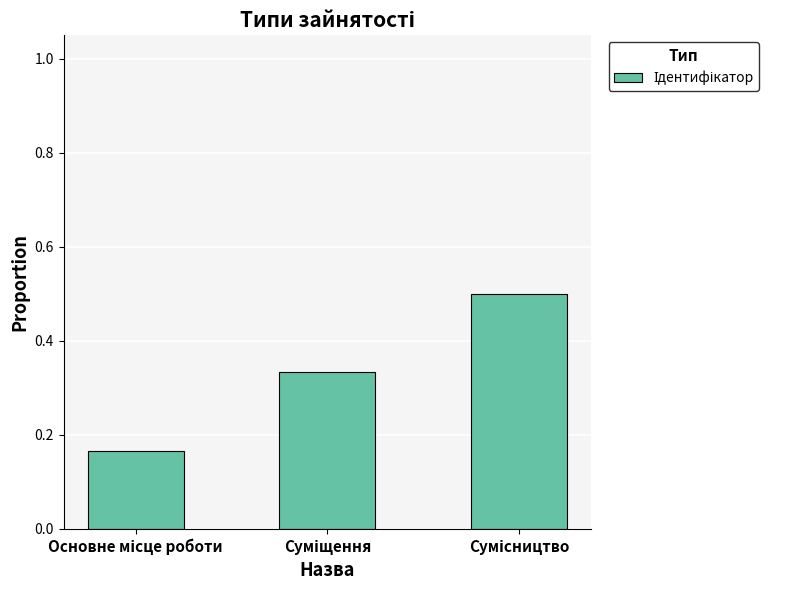

What is the sum of all values?

1.0